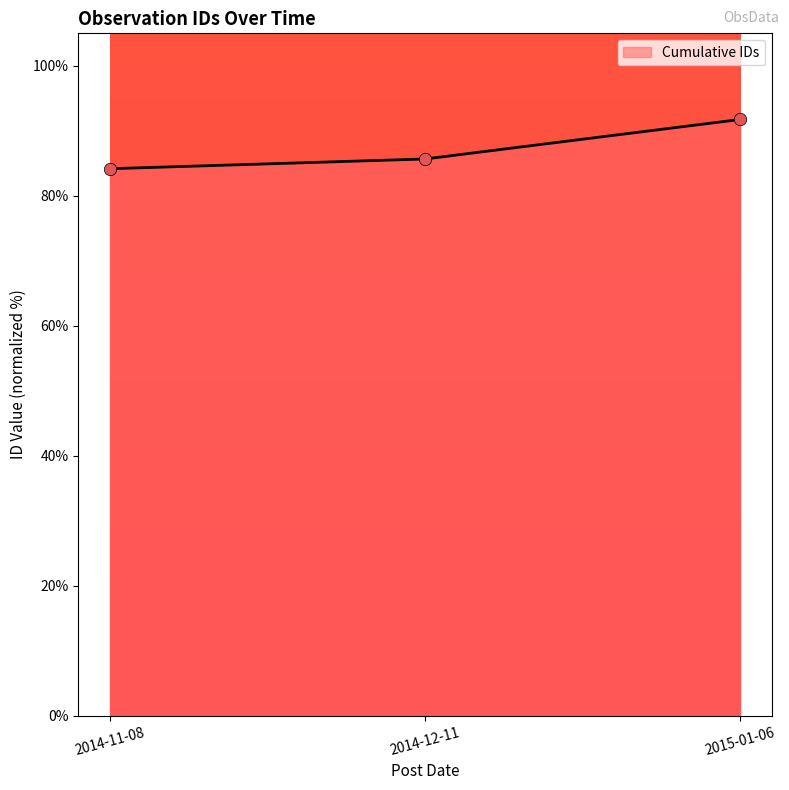

What is the change in value from 2014-12-11 to 2015-01-06?

+6.1